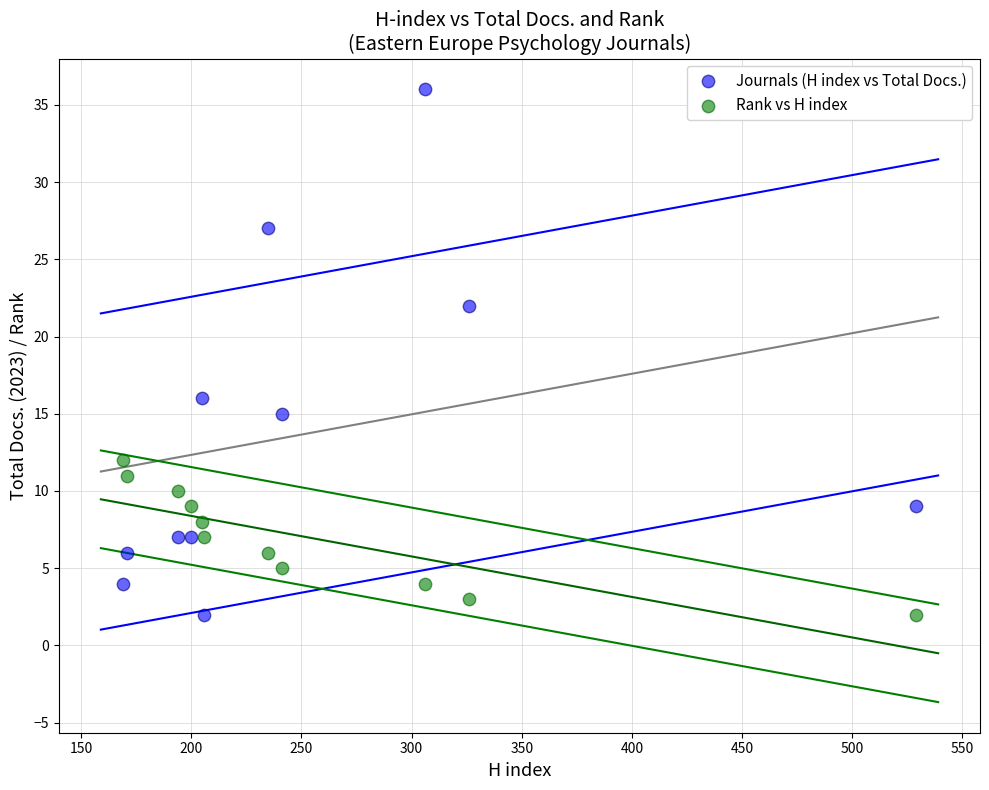

Which series reaches the maximum Y coordinate?

Journals (H index vs Total Docs.)